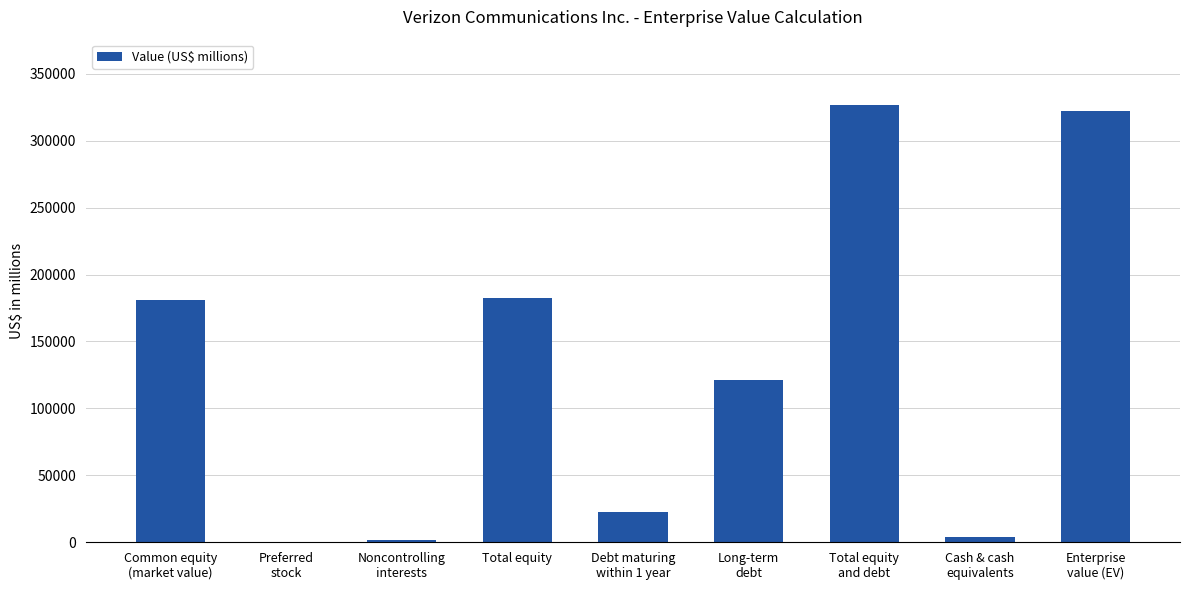

What is the maximum value shown in the chart?

326440